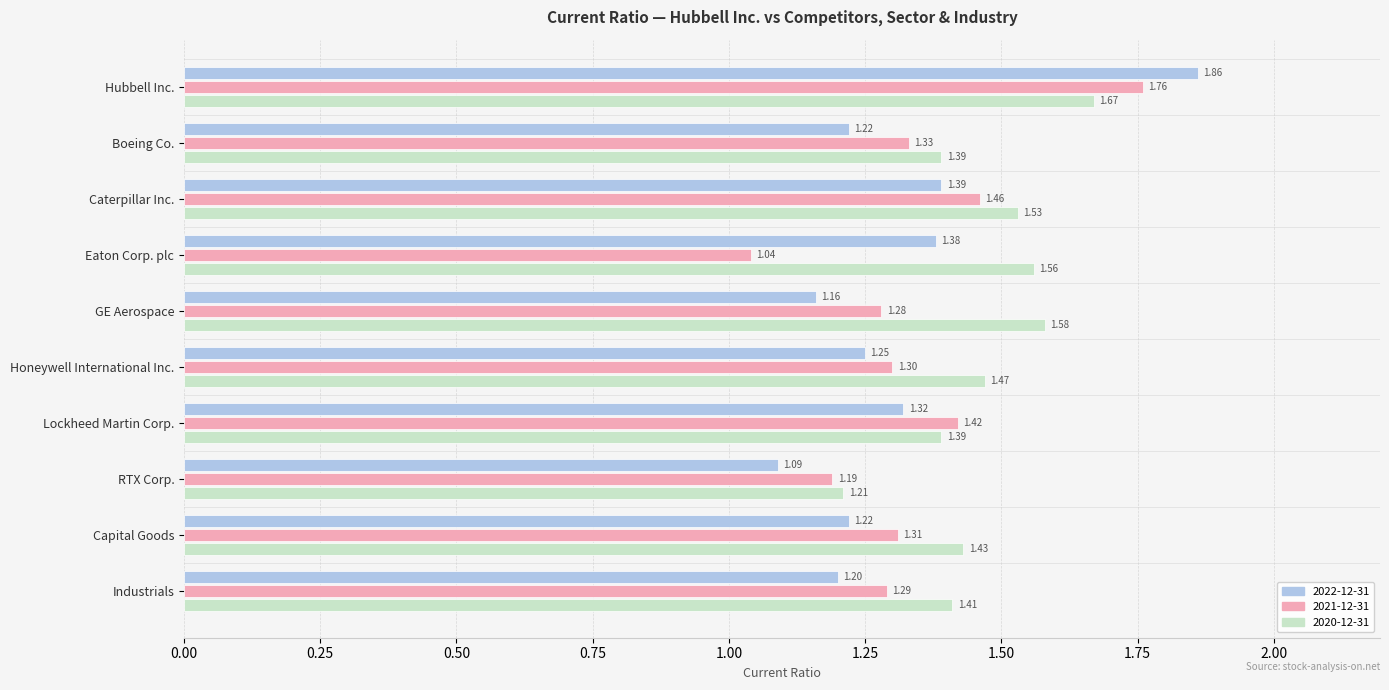

At which label is 2022-12-31 closest to 1?

RTX Corp.